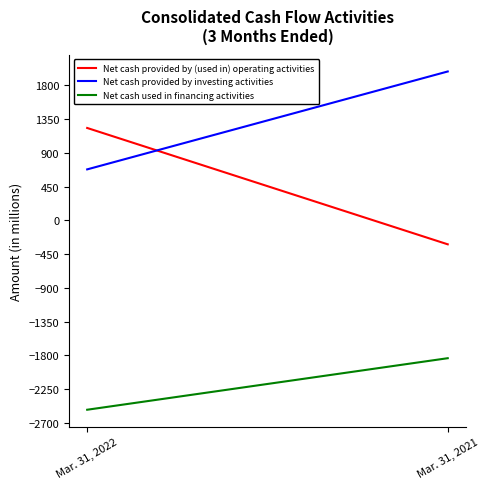

What is the difference between the maximum and minimum values in the Net cash provided by investing activities series?

1305